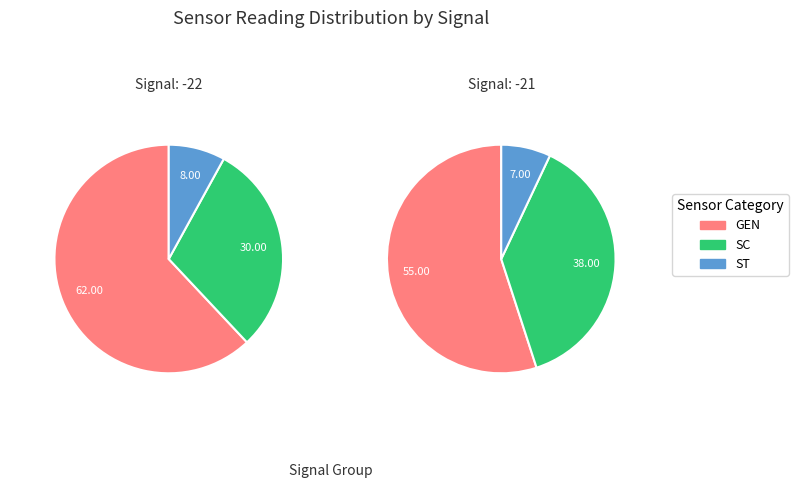

Is it true that 19 is 1% of the pie?

False